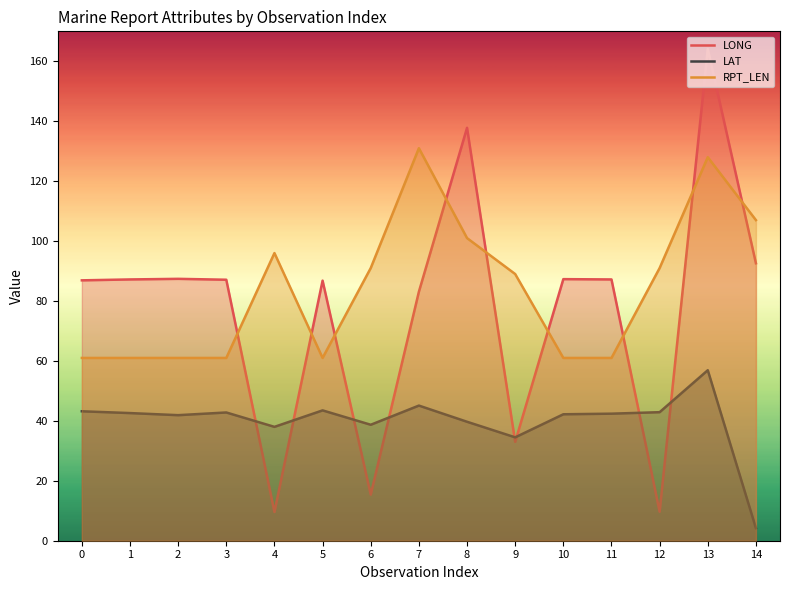

The LONG series shows 83.1 at 7. True or false?

True